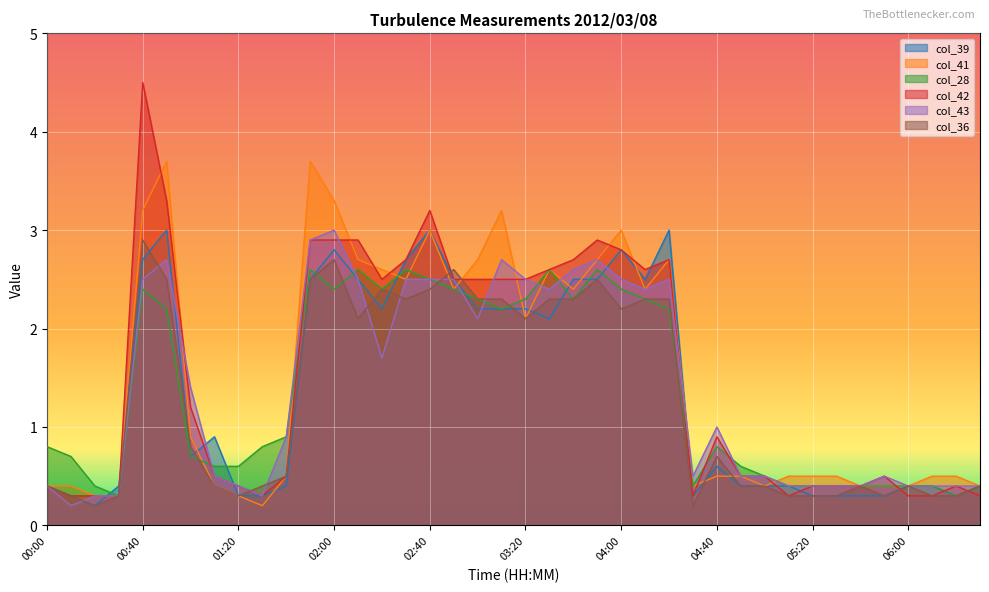

At which category does the chart reach its peak across all series?

00:40